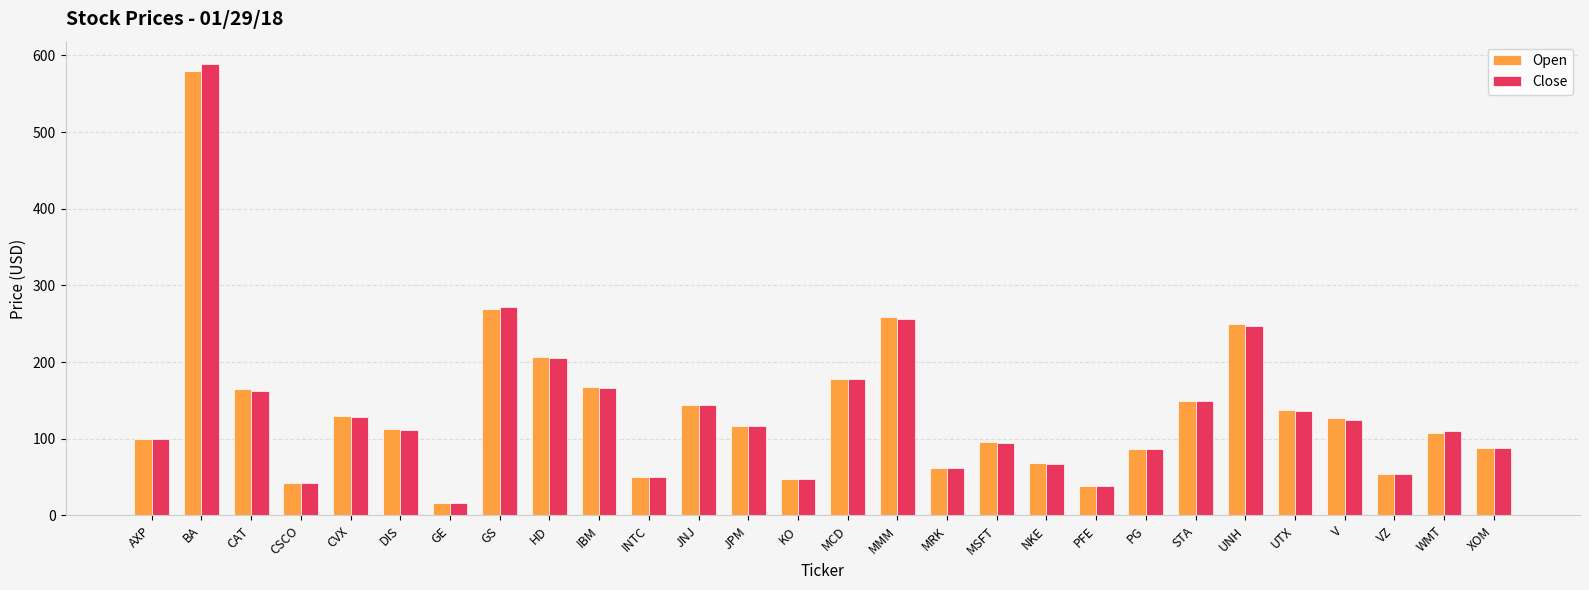

Rank the series by their maximum value, from lowest to highest.

Open, Close